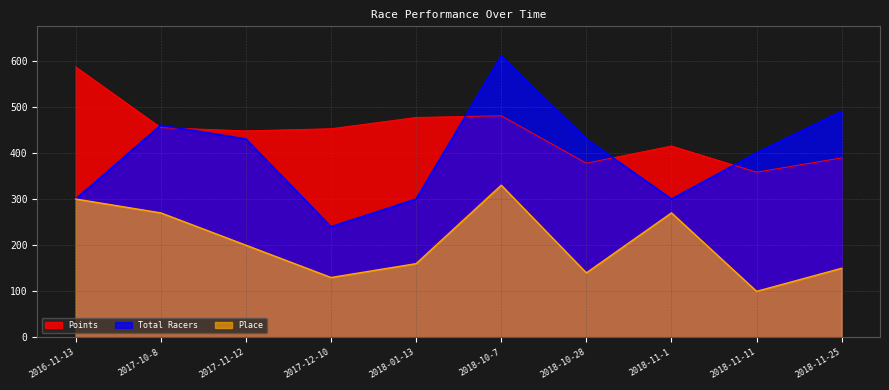

At 2018-11-25, list the series in order from smallest to largest.

Place, Points, Total Racers